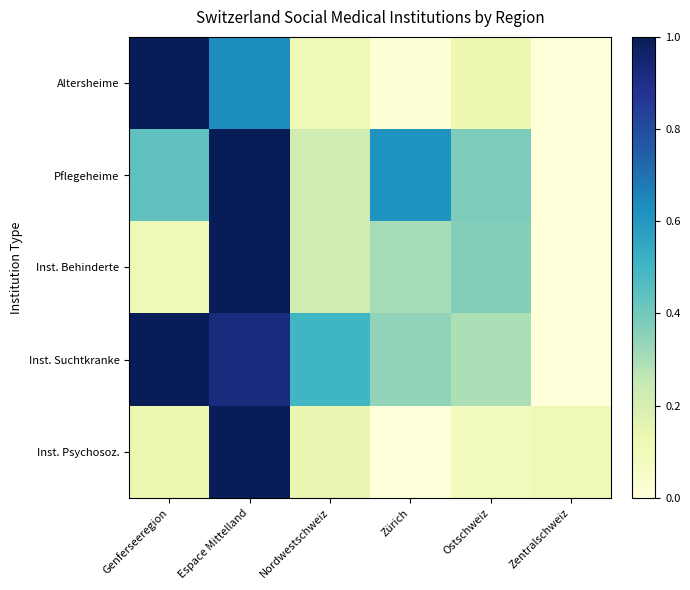

Rank the series by their maximum value, from lowest to highest.

Altersheime, Pflegeheime, Inst. Behinderte, Inst. Suchtkranke, Inst. Psychosoz.